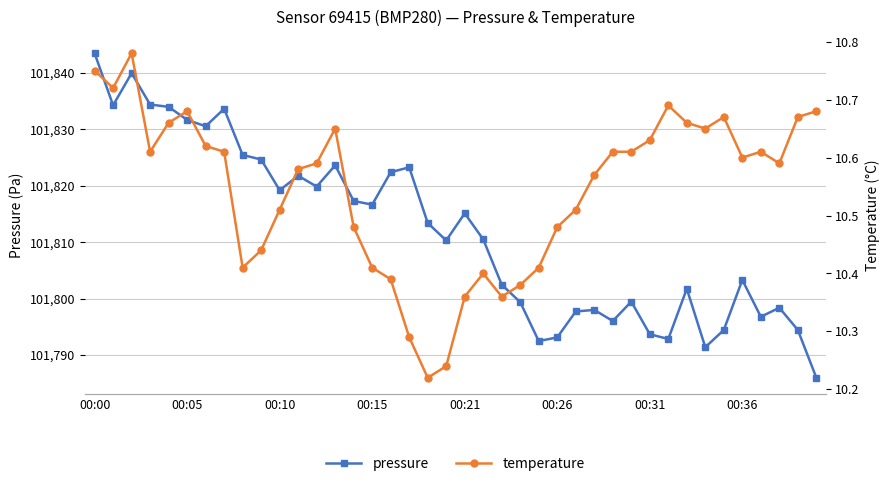

What is the highest value of the pressure series?

101843.5